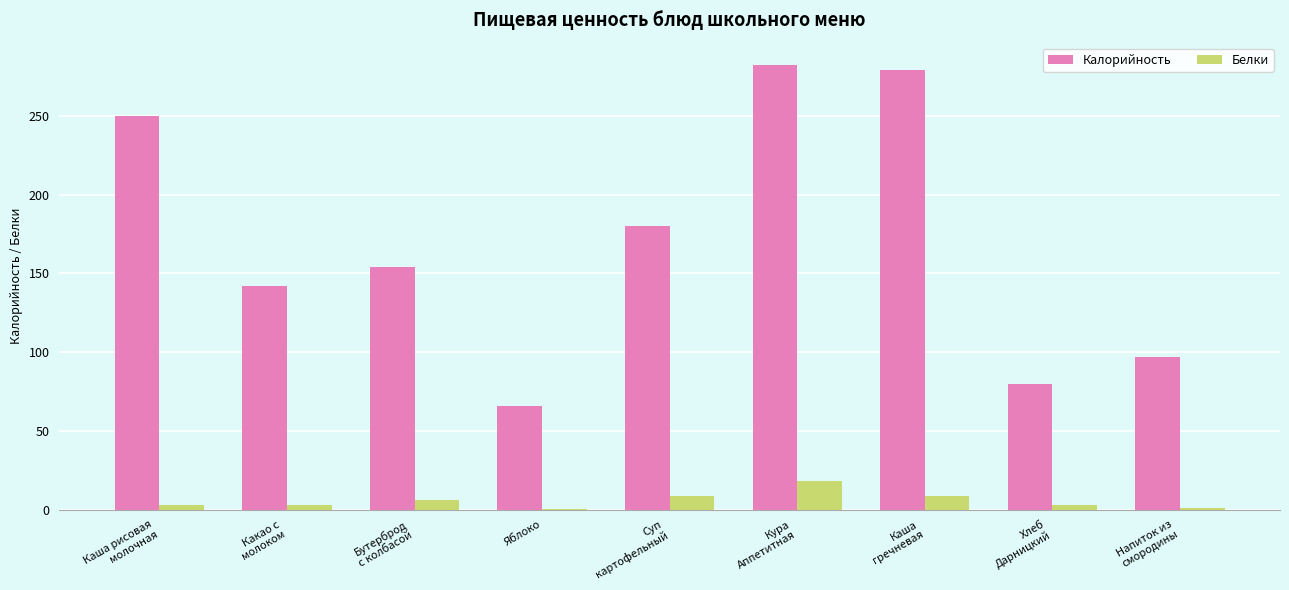

Are the bars horizontal?

No